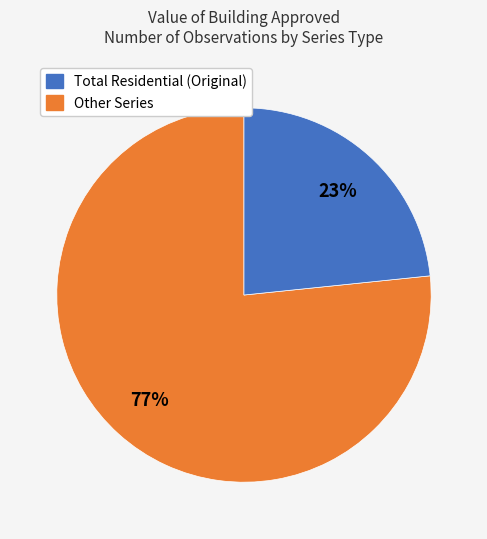

Is there a majority slice in this chart?

Yes